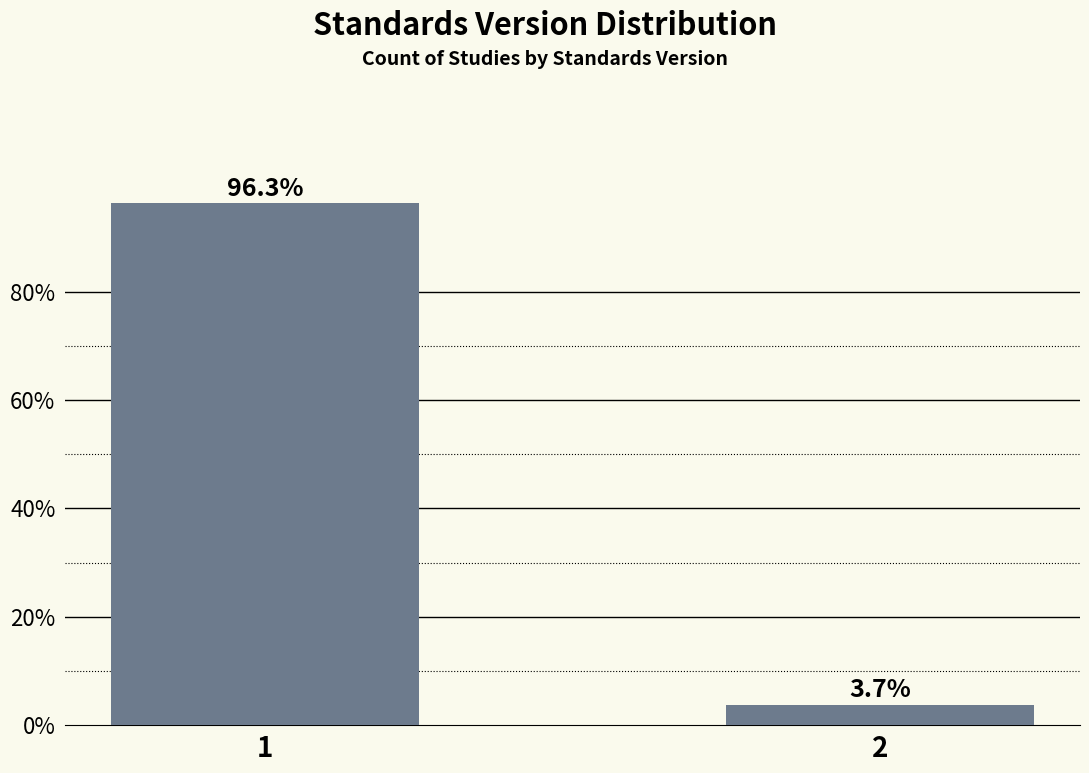

Reading left to right, list all the values displayed in this chart.

1=96.3	2=3.7